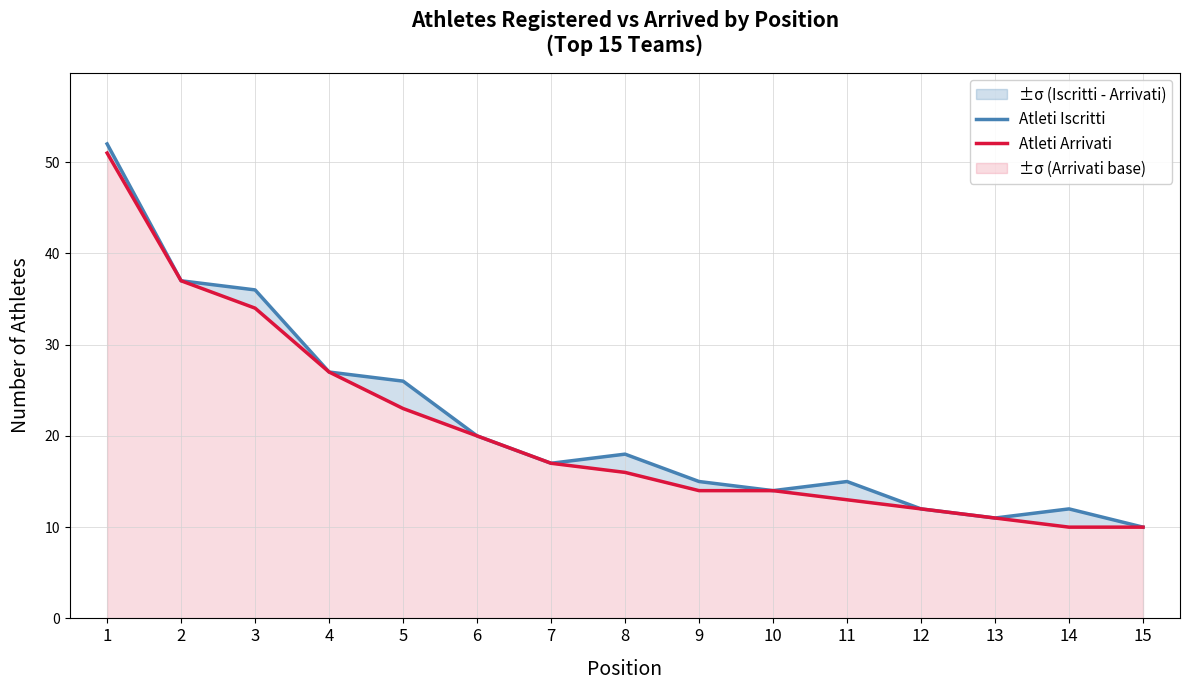

What is the minimum value for Atleti Iscritti?

10